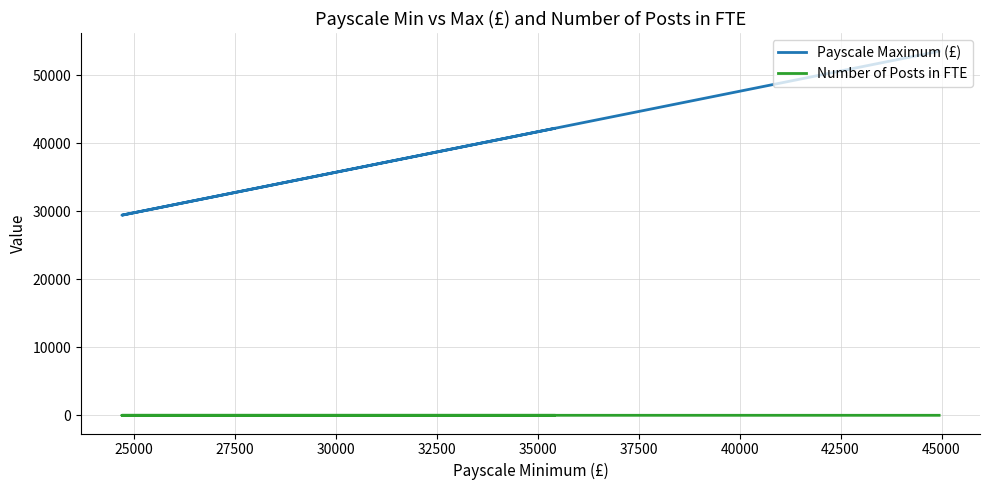

What is the difference between the maximum and second lowest values in the Payscale Maximum (£) series?

20498.0